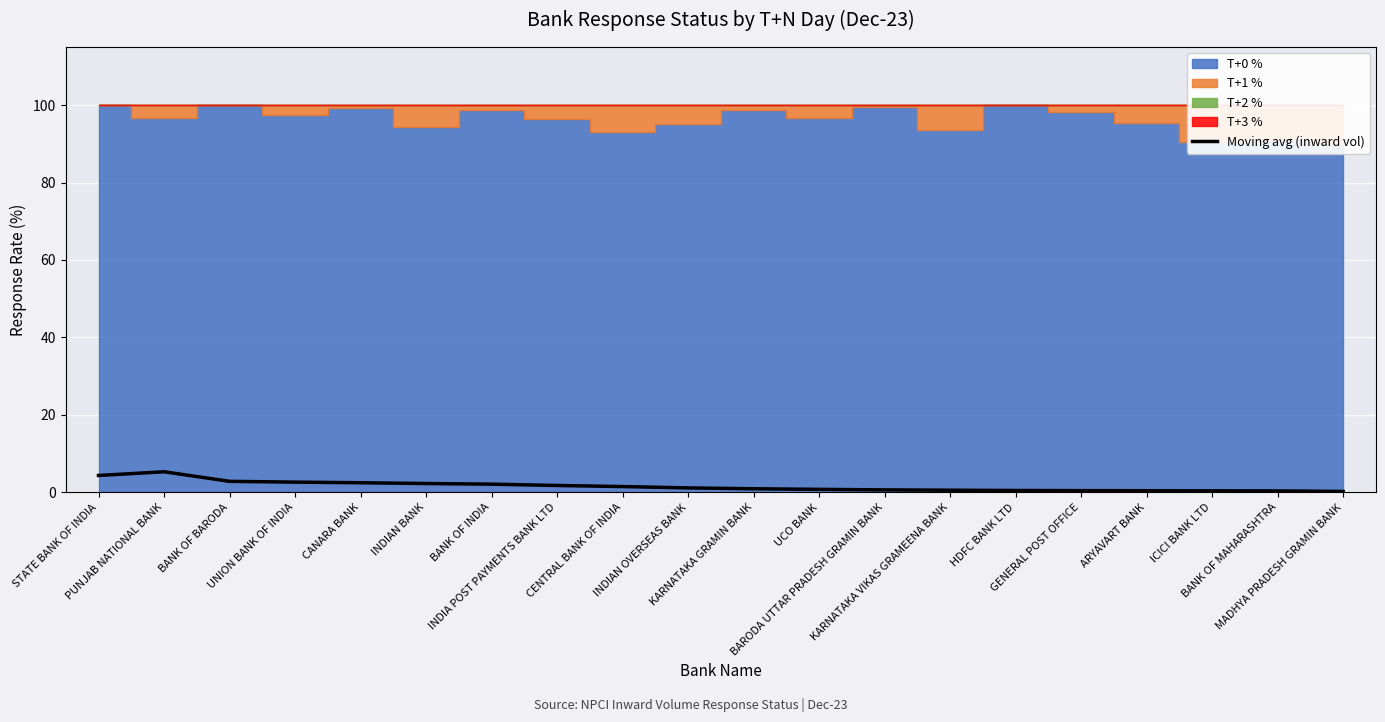

Which has a higher value, BANK OF MAHARASHTRA or CENTRAL BANK OF INDIA?

CENTRAL BANK OF INDIA